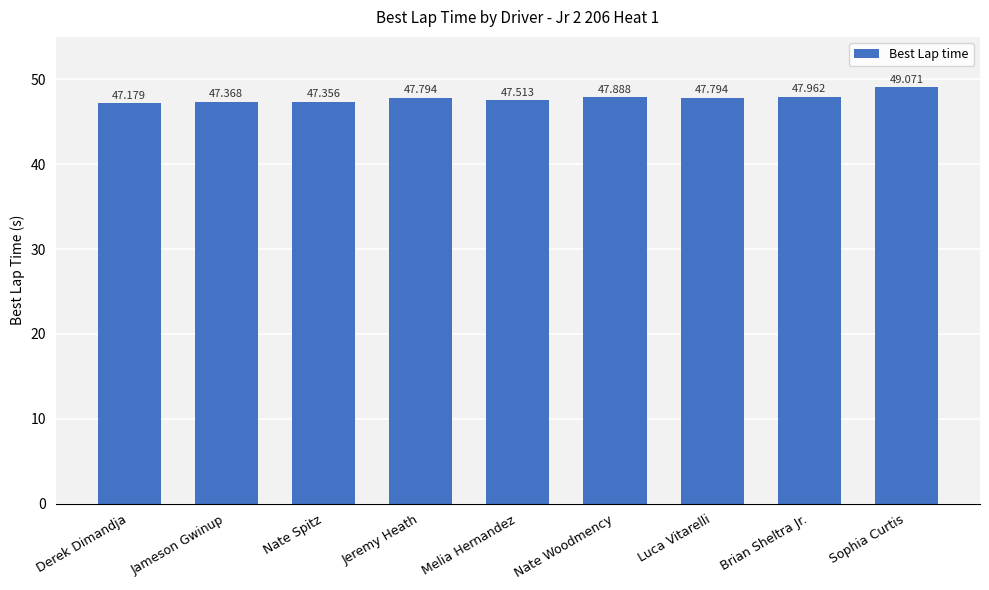

What is the sum of all values?

429.9